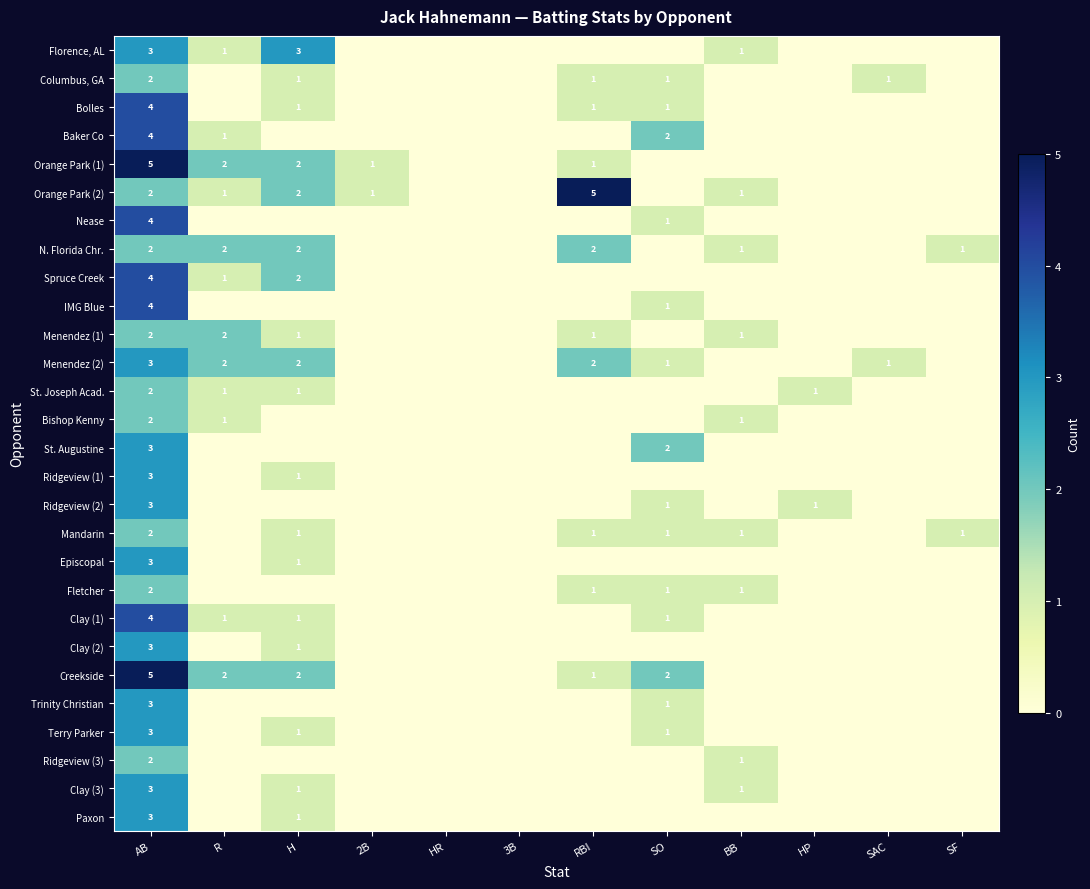

Is it true that Columbus, GA equals 1 at SAC?

True